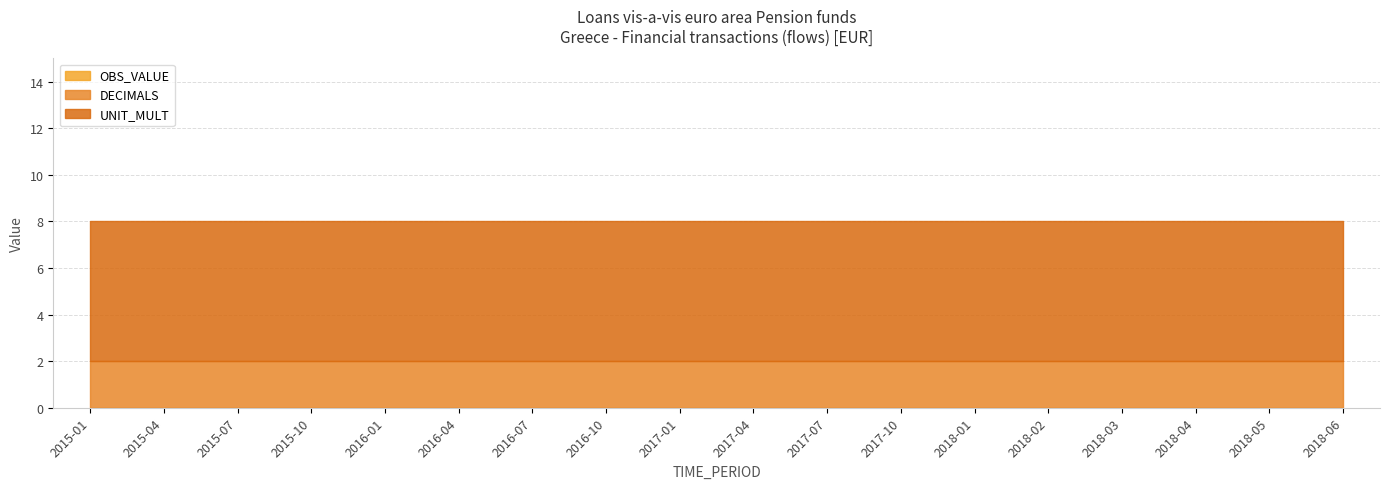

What is the average value of the DECIMALS series?

2